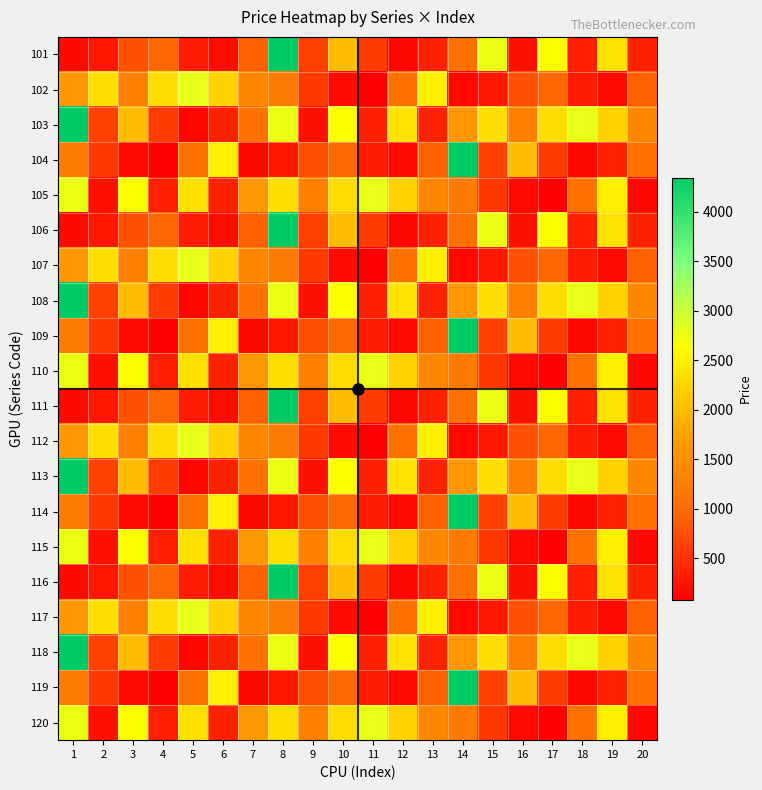

Reading right to left, transcribe all the data shown in this chart.

101: 20=380	19=2355	18=355	17=2643	16=226	15=2769	14=1109	13=371	12=149	11=586	10=2003	9=622	8=4346	7=887	6=173	5=332	4=963	3=783	2=276	1=162
102: 20=887	19=173	18=332	17=963	16=783	15=276	14=162	13=2506	12=1108	11=85	10=181	9=564	8=1218	7=1386	6=2232	5=2796	4=2323	3=1294	2=2348	1=1608
103: 20=1386	19=2232	18=2796	17=2323	16=1294	15=2348	14=1608	13=380	12=2355	11=355	10=2643	9=226	8=2769	7=1109	6=371	5=149	4=586	3=2003	2=622	1=4346
104: 20=1109	19=371	18=149	17=586	16=2003	15=622	14=4346	13=887	12=173	11=332	10=963	9=783	8=276	7=162	6=2506	5=1108	4=85	3=181	2=564	1=1218
105: 20=162	19=2506	18=1108	17=85	16=181	15=564	14=1218	13=1386	12=2232	11=2796	10=2323	9=1294	8=2348	7=1608	6=380	5=2355	4=355	3=2643	2=226	1=2769
106: 20=380	19=2355	18=355	17=2643	16=226	15=2769	14=1109	13=371	12=149	11=586	10=2003	9=622	8=4346	7=887	6=173	5=332	4=963	3=783	2=276	1=162
107: 20=887	19=173	18=332	17=963	16=783	15=276	14=162	13=2506	12=1108	11=85	10=181	9=564	8=1218	7=1386	6=2232	5=2796	4=2323	3=1294	2=2348	1=1608
108: 20=1386	19=2232	18=2796	17=2323	16=1294	15=2348	14=1608	13=380	12=2355	11=355	10=2643	9=226	8=2769	7=1109	6=371	5=149	4=586	3=2003	2=622	1=4346
109: 20=1109	19=371	18=149	17=586	16=2003	15=622	14=4346	13=887	12=173	11=332	10=963	9=783	8=276	7=162	6=2506	5=1108	4=85	3=181	2=564	1=1218
110: 20=162	19=2506	18=1108	17=85	16=181	15=564	14=1218	13=1386	12=2232	11=2796	10=2323	9=1294	8=2348	7=1608	6=380	5=2355	4=355	3=2643	2=226	1=2769
111: 20=380	19=2355	18=355	17=2643	16=226	15=2769	14=1109	13=371	12=149	11=586	10=2003	9=622	8=4346	7=887	6=173	5=332	4=963	3=783	2=276	1=162
112: 20=887	19=173	18=332	17=963	16=783	15=276	14=162	13=2506	12=1108	11=85	10=181	9=564	8=1218	7=1386	6=2232	5=2796	4=2323	3=1294	2=2348	1=1608
113: 20=1386	19=2232	18=2796	17=2323	16=1294	15=2348	14=1608	13=380	12=2355	11=355	10=2643	9=226	8=2769	7=1109	6=371	5=149	4=586	3=2003	2=622	1=4346
114: 20=1109	19=371	18=149	17=586	16=2003	15=622	14=4346	13=887	12=173	11=332	10=963	9=783	8=276	7=162	6=2506	5=1108	4=85	3=181	2=564	1=1218
115: 20=162	19=2506	18=1108	17=85	16=181	15=564	14=1218	13=1386	12=2232	11=2796	10=2323	9=1294	8=2348	7=1608	6=380	5=2355	4=355	3=2643	2=226	1=2769
116: 20=380	19=2355	18=355	17=2643	16=226	15=2769	14=1109	13=371	12=149	11=586	10=2003	9=622	8=4346	7=887	6=173	5=332	4=963	3=783	2=276	1=162
117: 20=887	19=173	18=332	17=963	16=783	15=276	14=162	13=2506	12=1108	11=85	10=181	9=564	8=1218	7=1386	6=2232	5=2796	4=2323	3=1294	2=2348	1=1608
118: 20=1386	19=2232	18=2796	17=2323	16=1294	15=2348	14=1608	13=380	12=2355	11=355	10=2643	9=226	8=2769	7=1109	6=371	5=149	4=586	3=2003	2=622	1=4346
119: 20=1109	19=371	18=149	17=586	16=2003	15=622	14=4346	13=887	12=173	11=332	10=963	9=783	8=276	7=162	6=2506	5=1108	4=85	3=181	2=564	1=1218
120: 20=162	19=2506	18=1108	17=85	16=181	15=564	14=1218	13=1386	12=2232	11=2796	10=2323	9=1294	8=2348	7=1608	6=380	5=2355	4=355	3=2643	2=226	1=2769